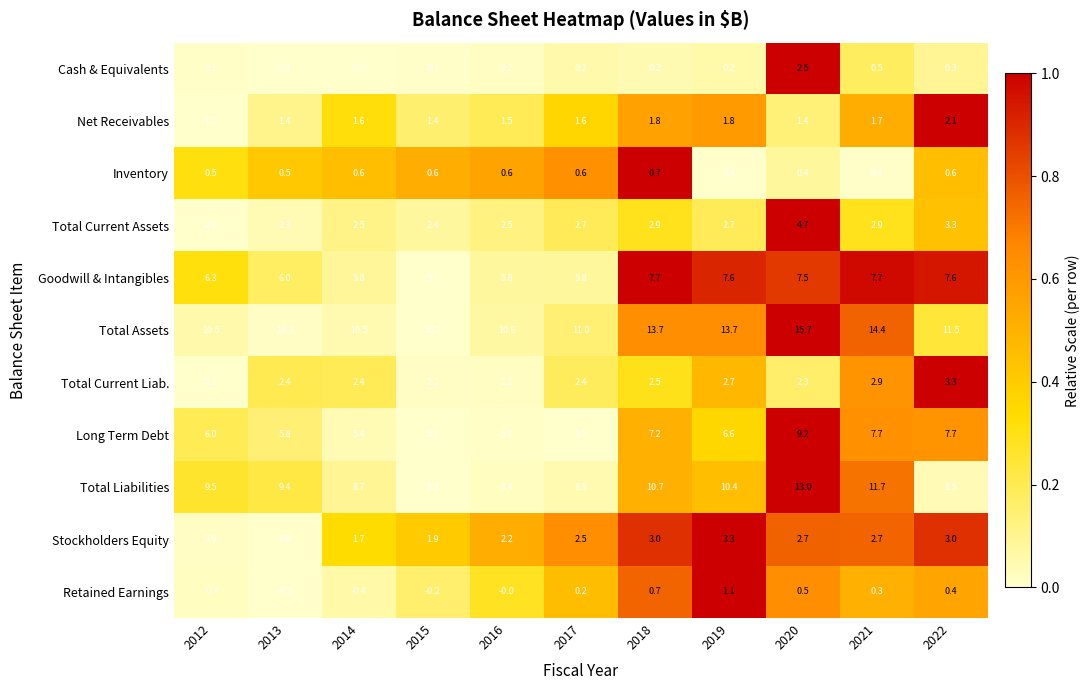

What is the total value across all series at 2017?

40.7